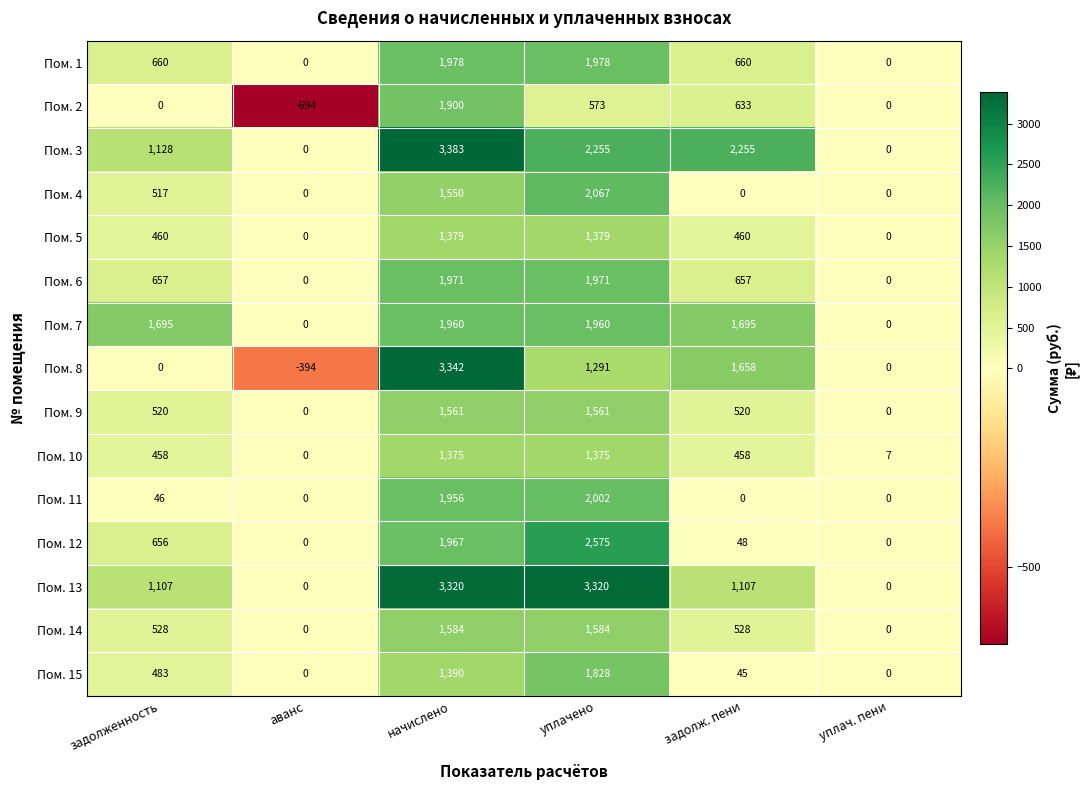

Which category has the highest value across all series?

начислено